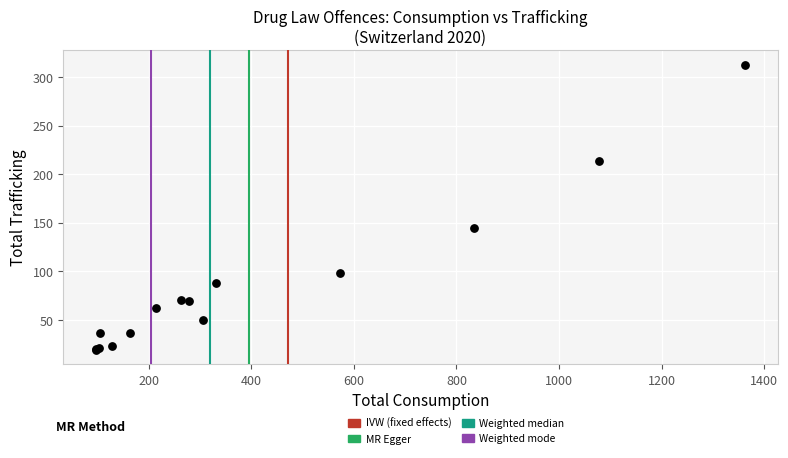

What Y value in the scatter plot is closest to 166?

145